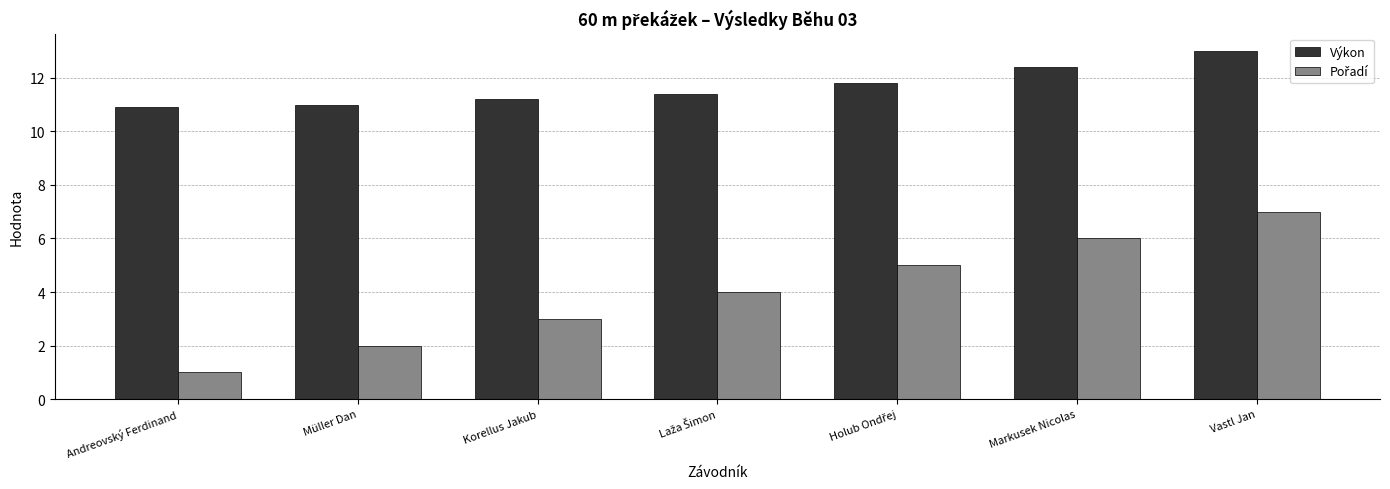

What is the sum of the Výkon values at Markusek Nicolas and Vastl Jan?

25.4